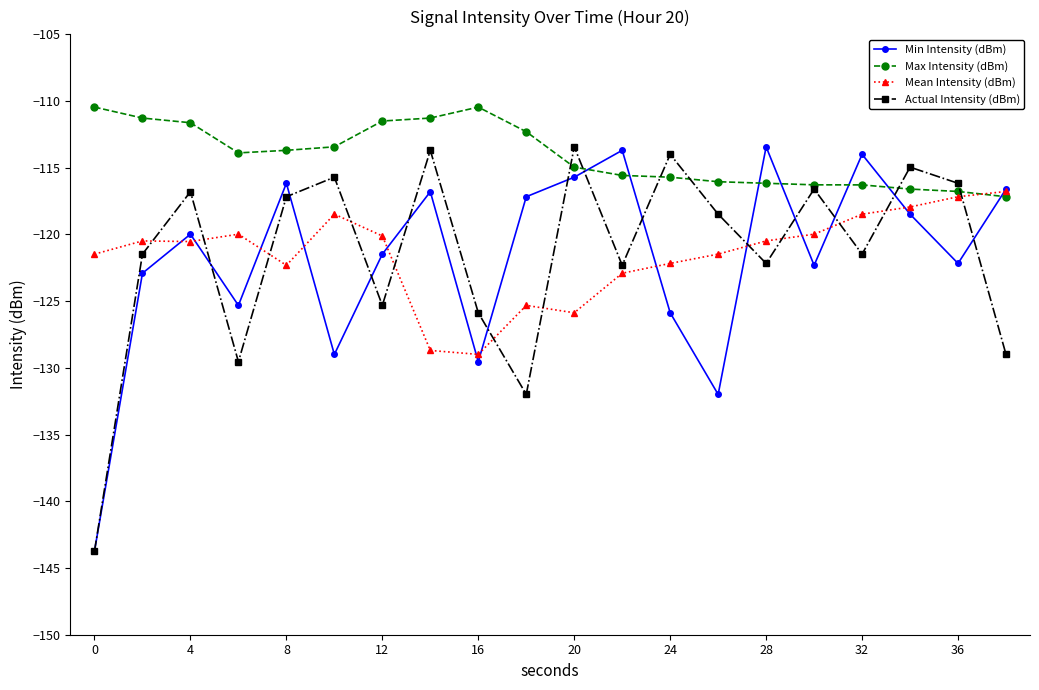

Which series has the largest total across all categories?

Max Intensity (dBm)